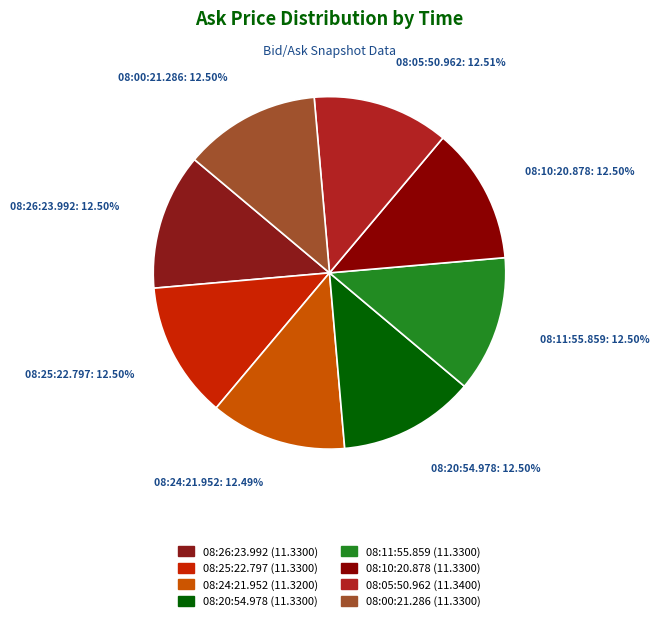

What is the ratio of the value at 08:25:22.797 to the value at 08:20:54.978?

1.0